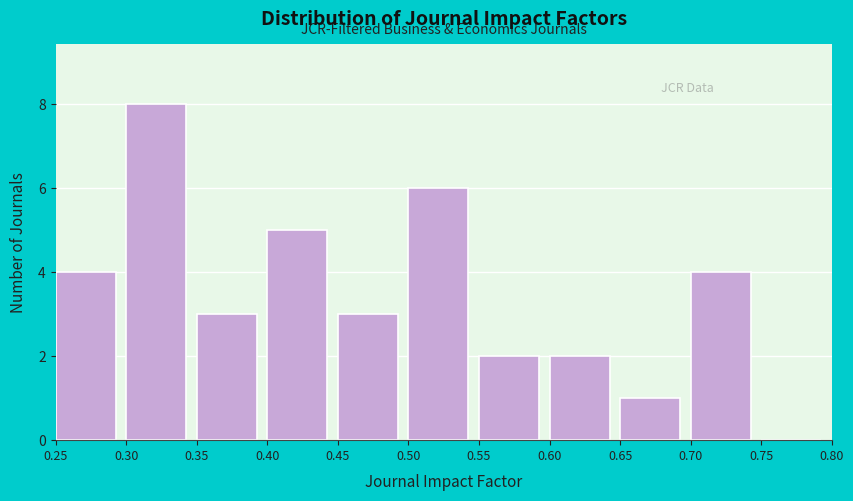

Reading left to right, transcribe this chart: for each bar, give the range it covers on the x-axis and its height. The values are not printed on the chart, so give them approximately, as read against the axis.

0.25 to 0.30: 4
0.30 to 0.35: 8
0.35 to 0.40: 3
0.40 to 0.45: 5
0.45 to 0.50: 3
0.50 to 0.55: 6
0.55 to 0.60: 2
0.60 to 0.65: 2
0.65 to 0.70: 1
0.70 to 0.75: 4
0.75 to 0.80: 0